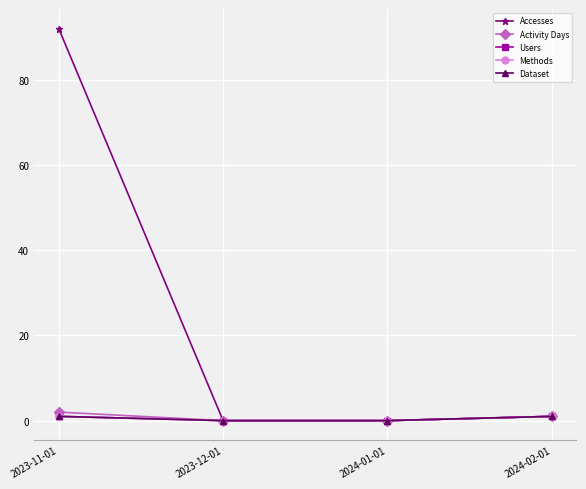

True or false: Accesses and Users cross at least once.

False